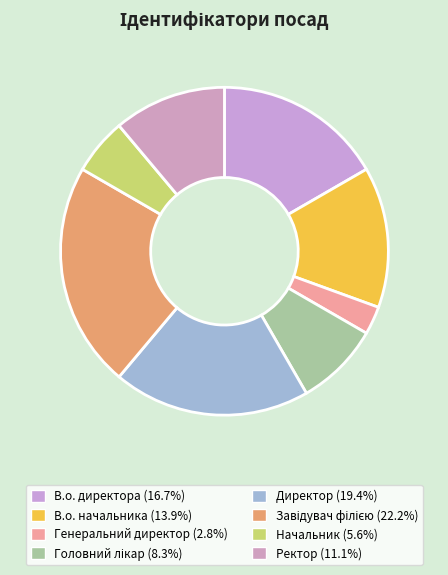

How many segments does this pie chart have?

8